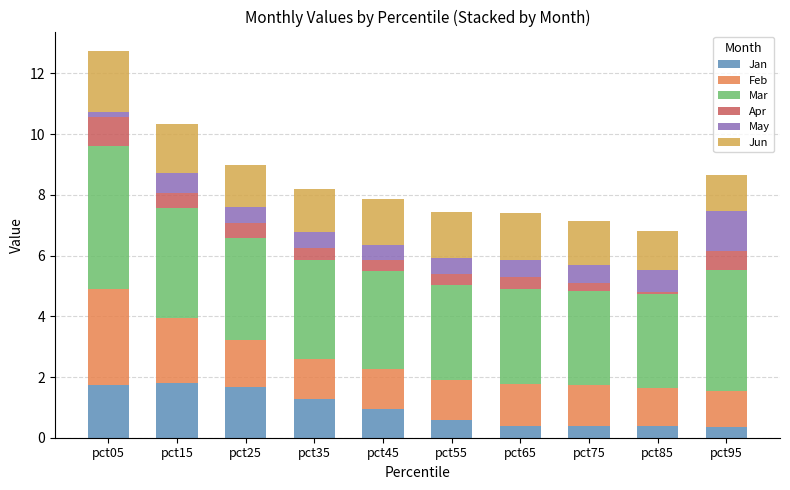

What is the minimum value for Jan?

0.4